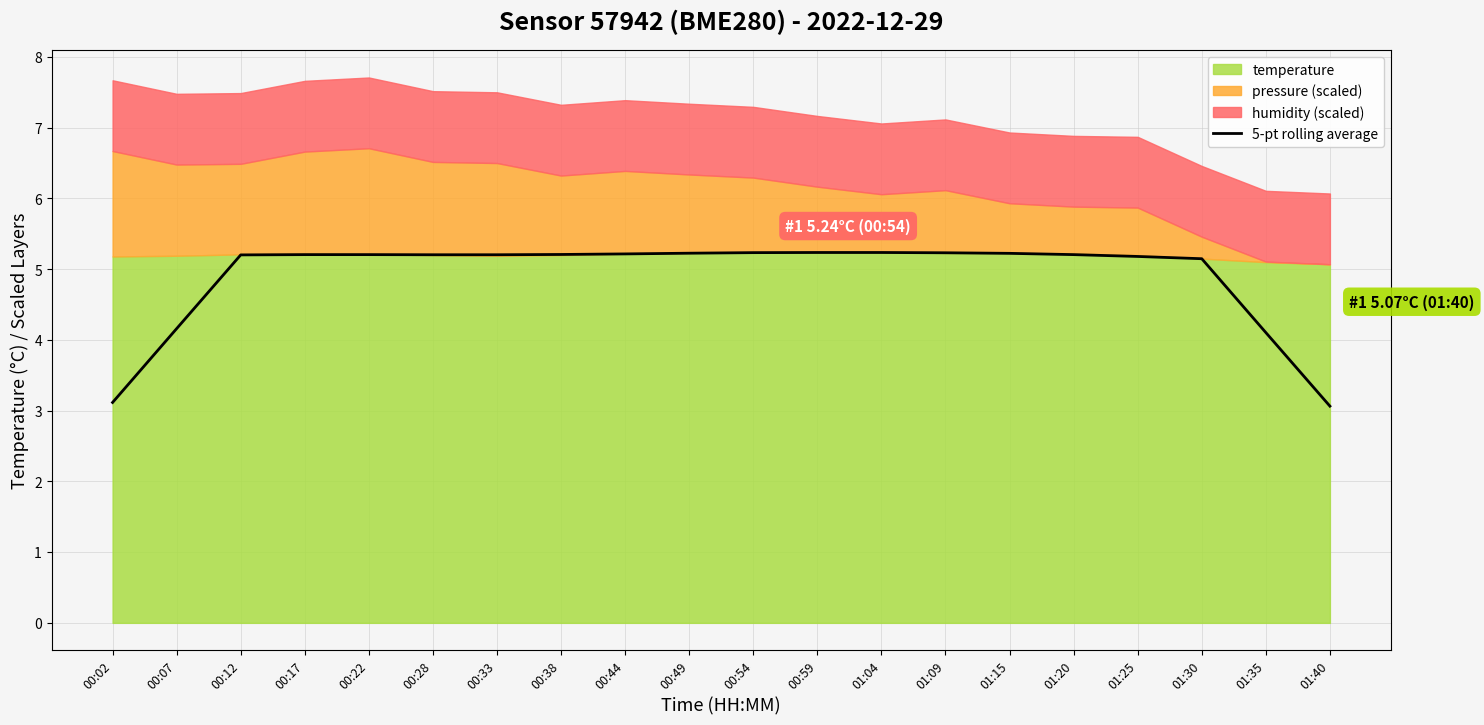

Rank the categories by value from lowest to highest.

01:40, 00:02, 01:35, 00:07, 01:30, 01:25, 00:12, 00:28, 00:33, 00:17, 00:22, 01:20, 00:38, 00:44, 01:15, 00:49, 01:09, 00:54, 00:59, 01:04